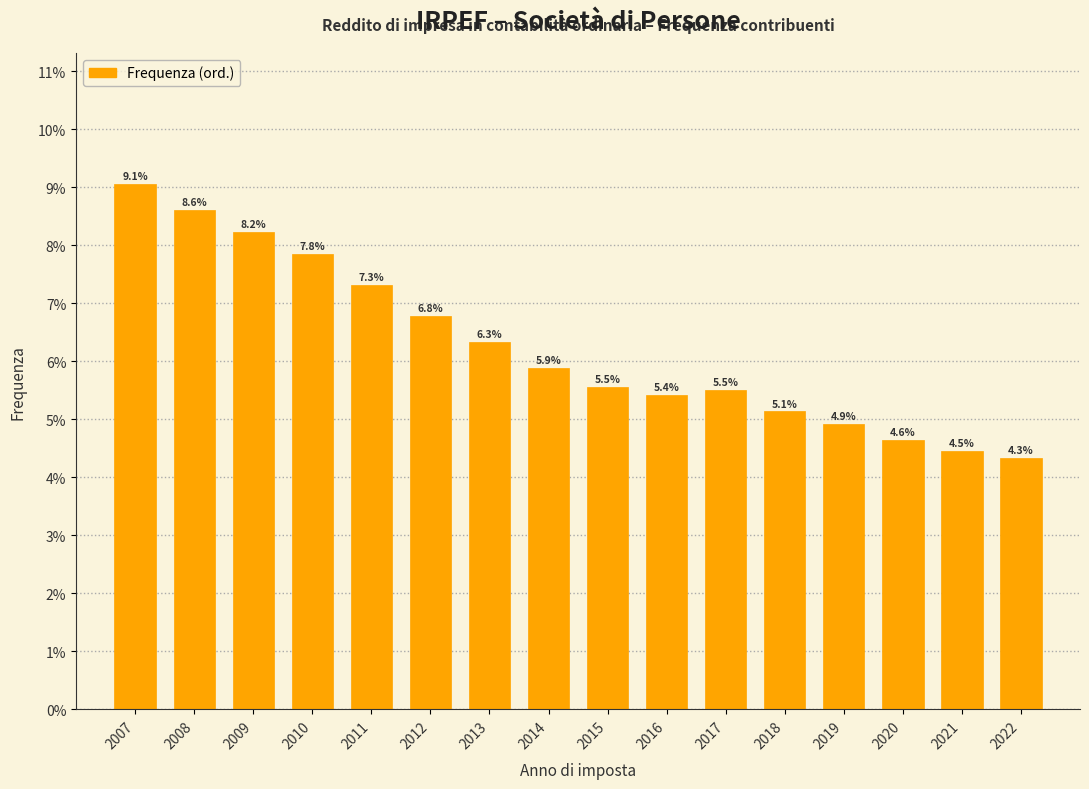

Reading left to right, what are all the values shown in this chart?

2007=9.1	2008=8.6	2009=8.2	2010=7.8	2011=7.3	2012=6.8	2013=6.3	2014=5.9	2015=5.5	2016=5.4	2017=5.5	2018=5.1	2019=4.9	2020=4.6	2021=4.5	2022=4.3